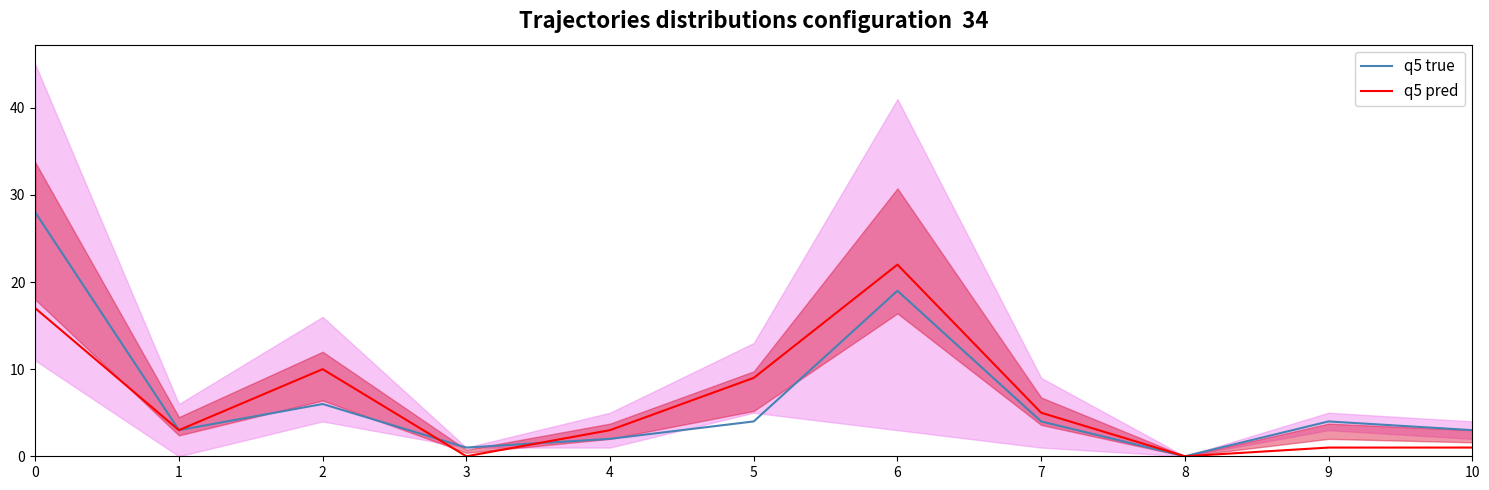

What value does the q5 true series have at 9, to the nearest 5?

5